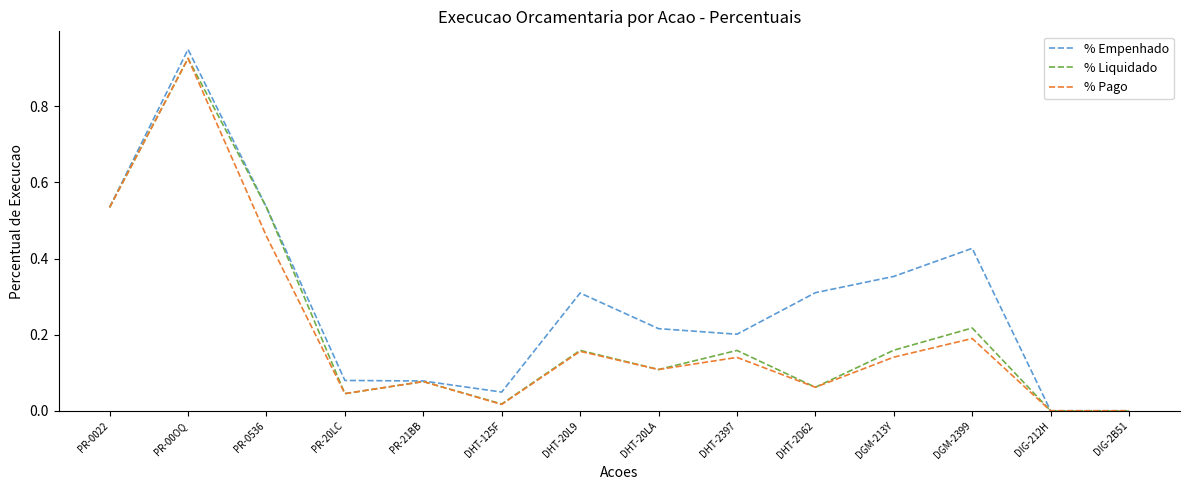

What are all the series names shown in the legend?

% Empenhado, % Liquidado, % Pago